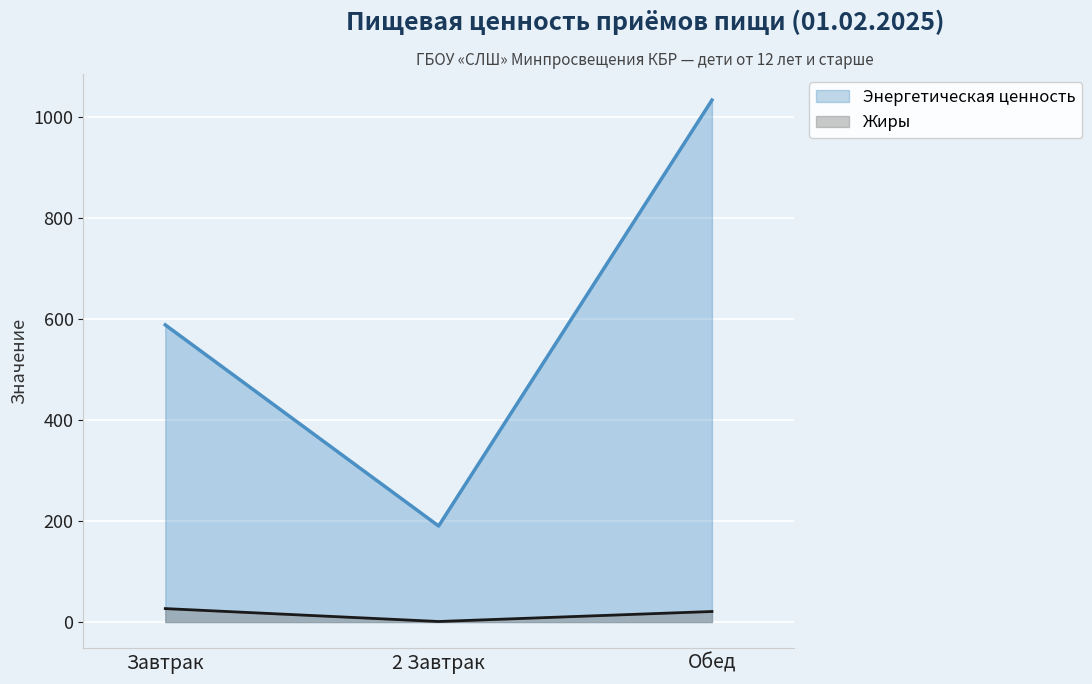

What is the maximum value shown in the chart?

1032.5